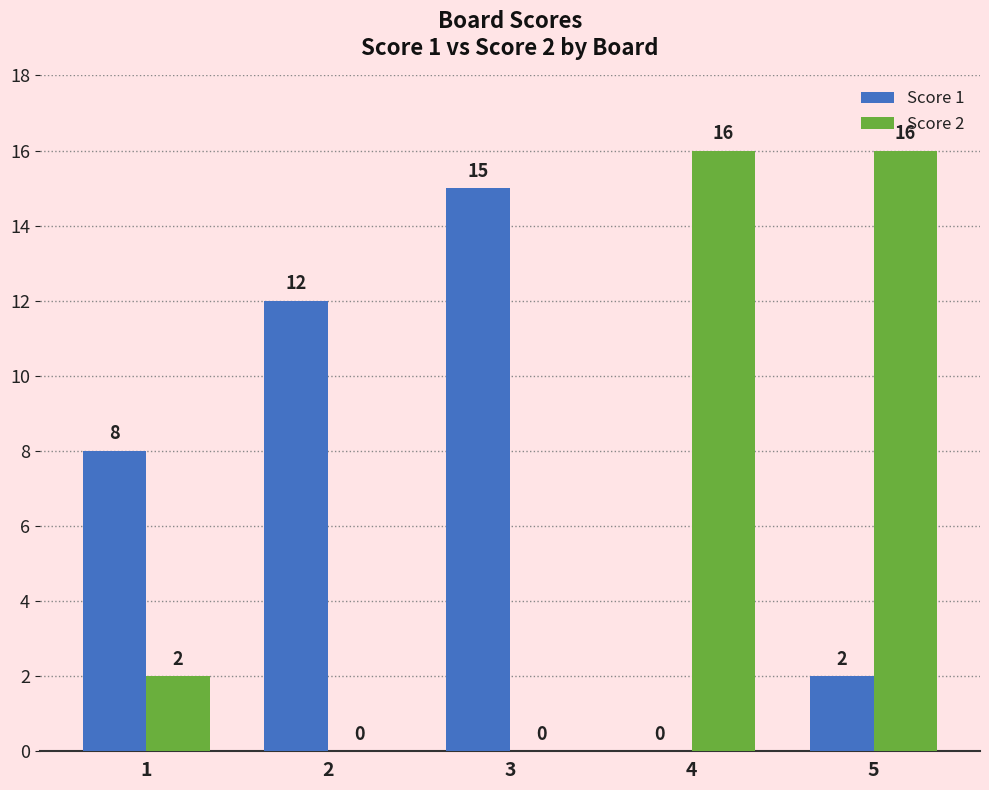

Reading right to left, transcribe all the data shown in this chart.

Score 1: 5=2	4=0	3=15	2=12	1=8
Score 2: 5=16	4=16	3=0	2=0	1=2